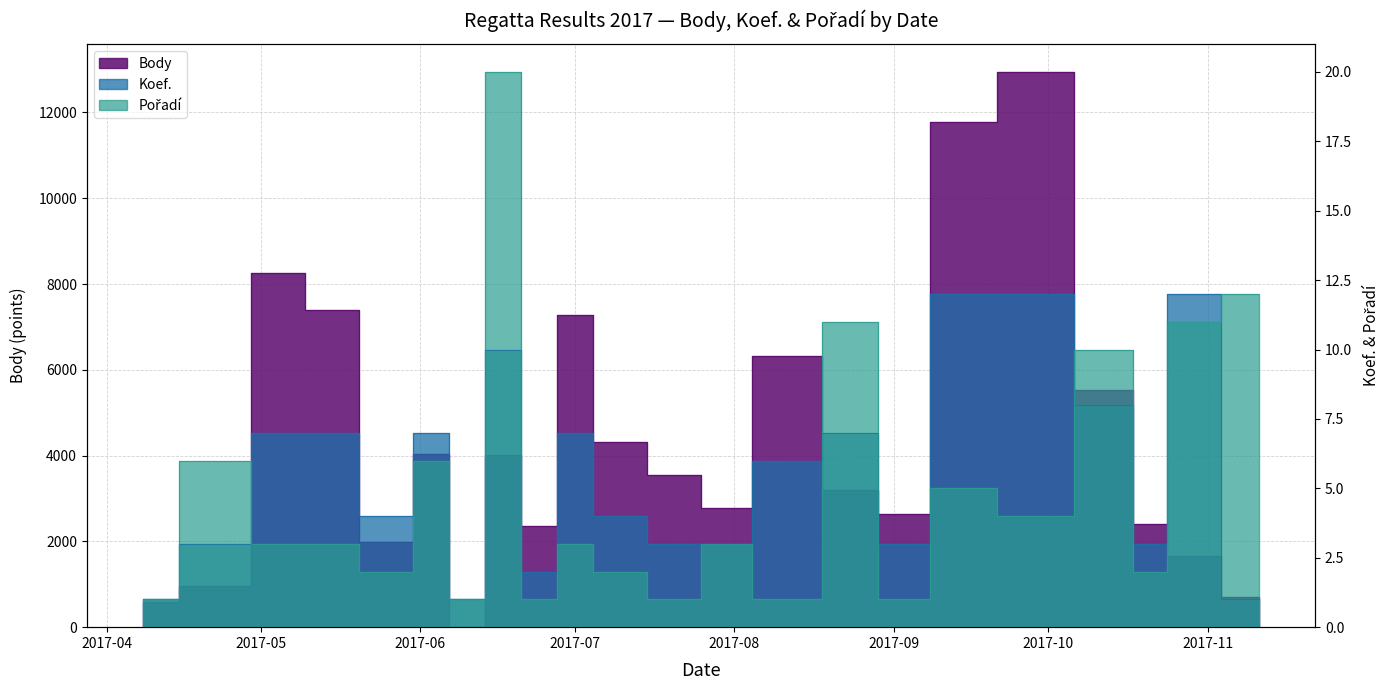

Is it true that Koef. equals 1 at 2017-06-10?

True